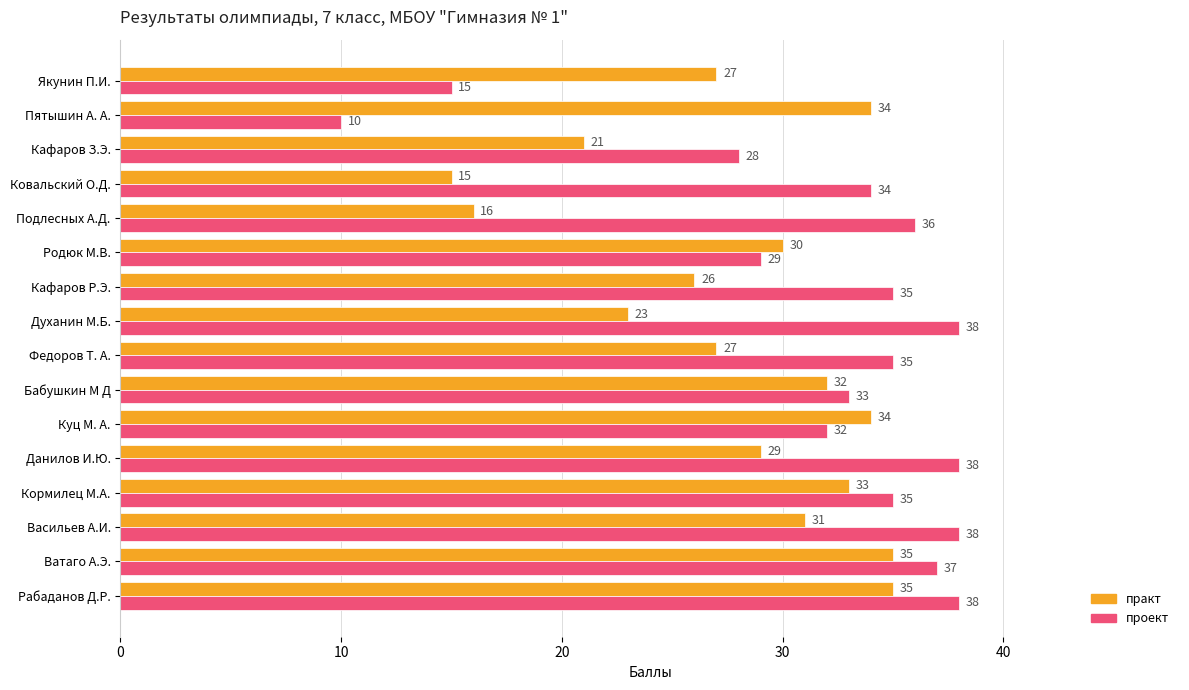

Rank the series at Кафаров З.Э. from lowest to highest value.

практ, проект